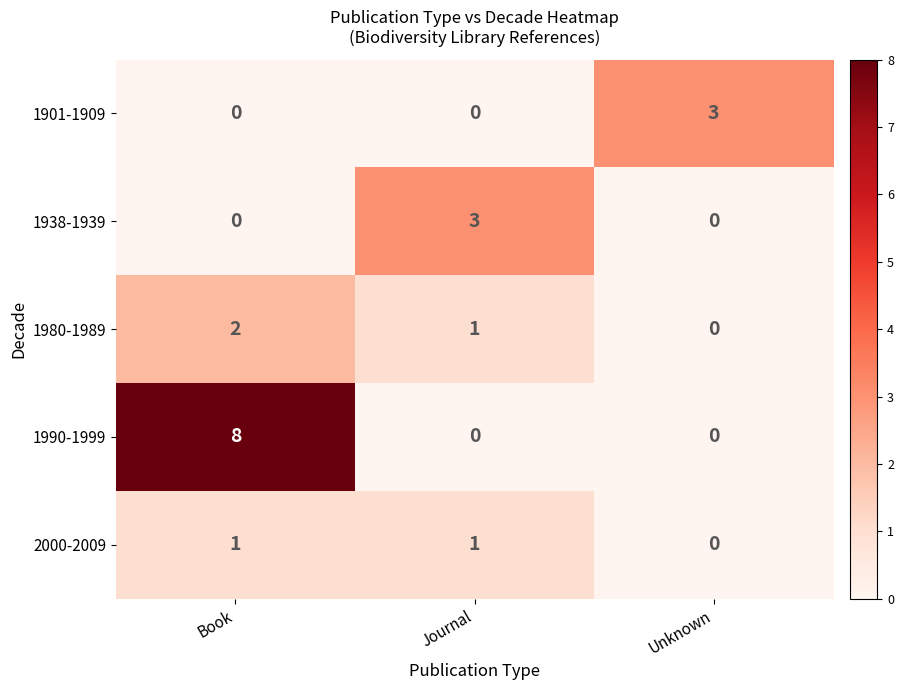

At which category is the sum across all series the highest?

Book